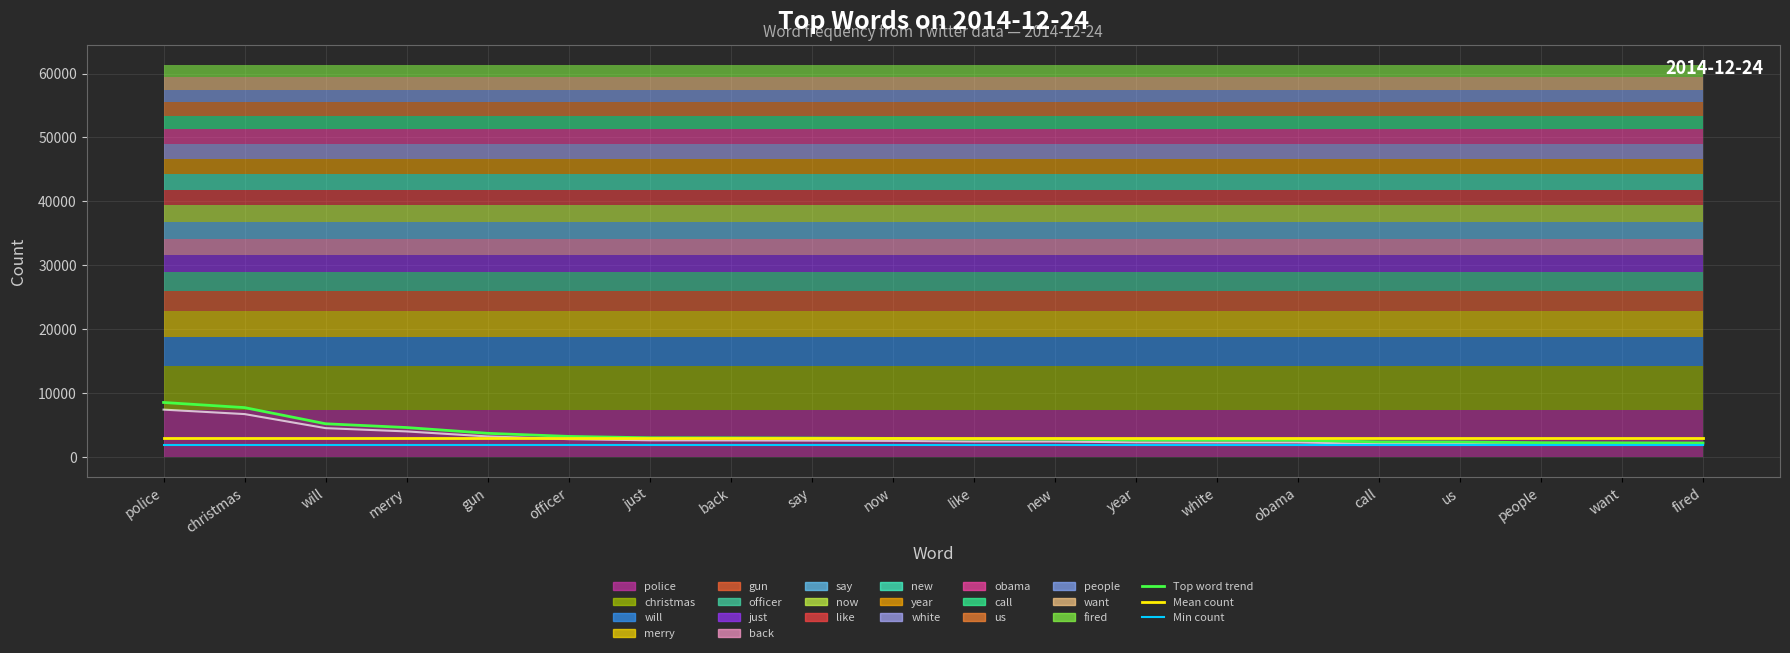

What is the difference between the Top word trend values at new and will?

2406.9